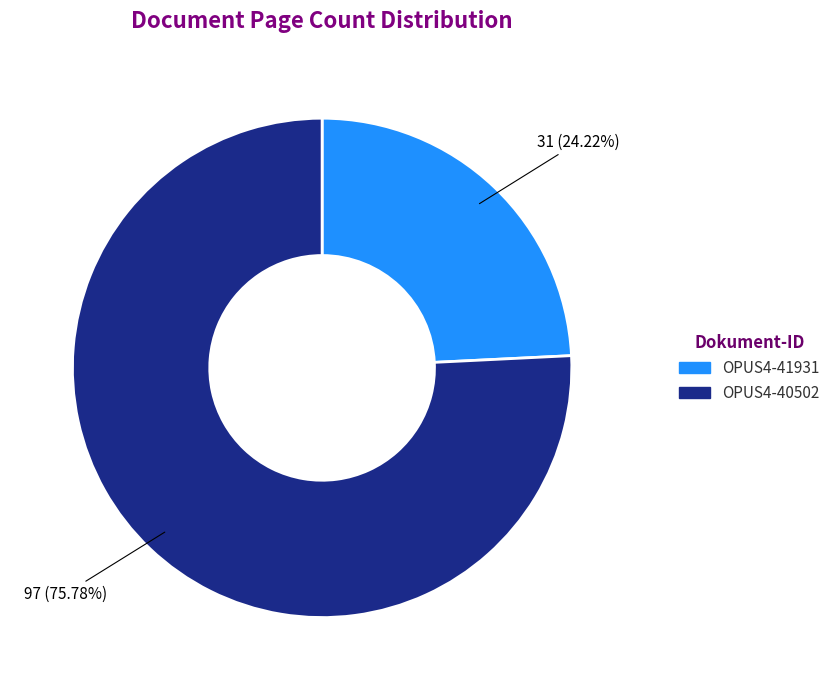

To the nearest percent, what portion does OPUS4-40502 represent?

76%